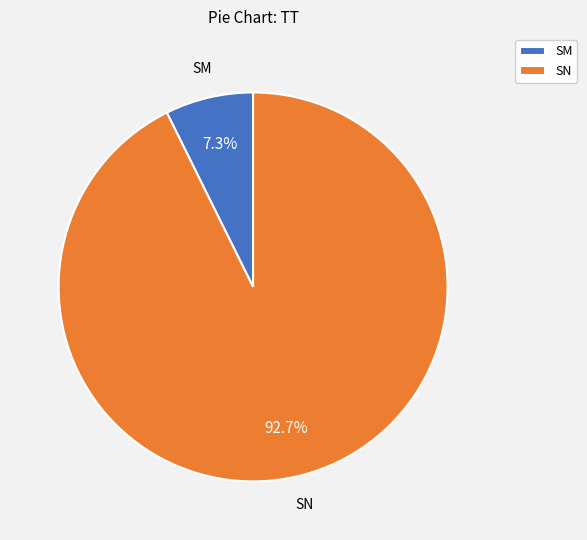

Is there a majority slice in this chart?

Yes